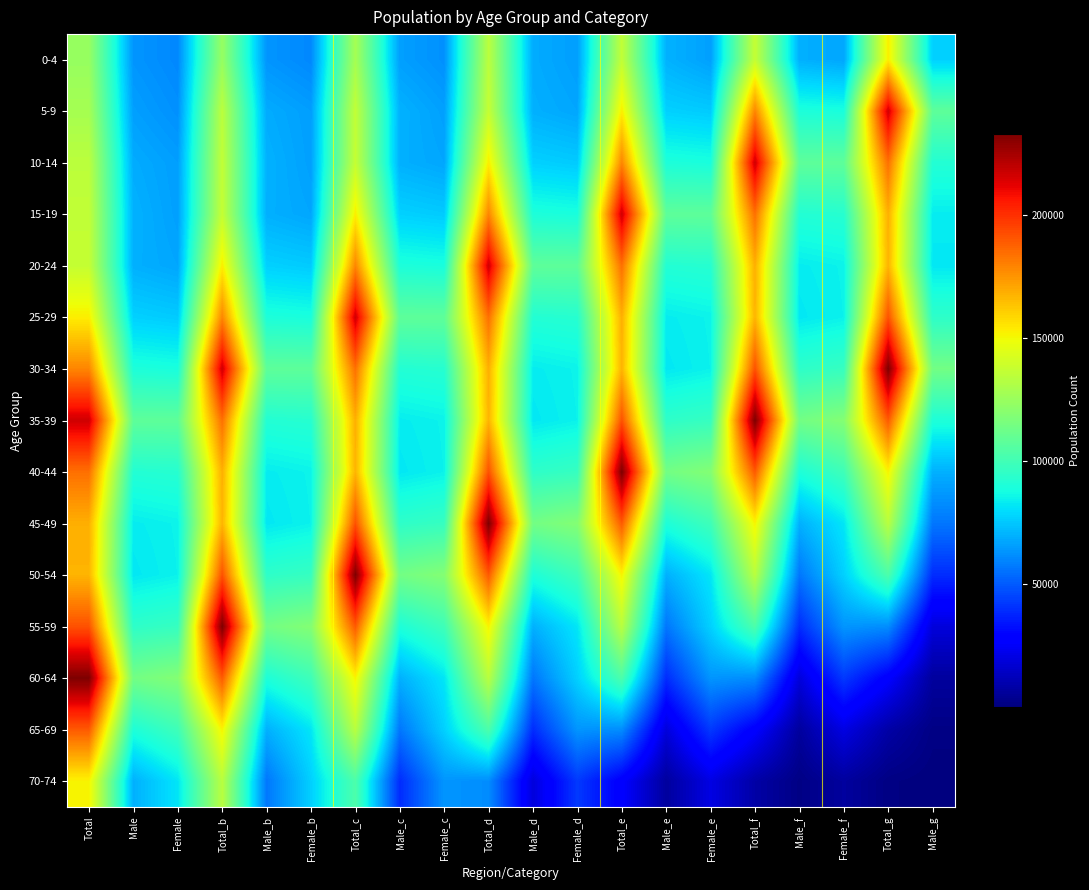

At which category is the sum across all series the highest?

Total_b